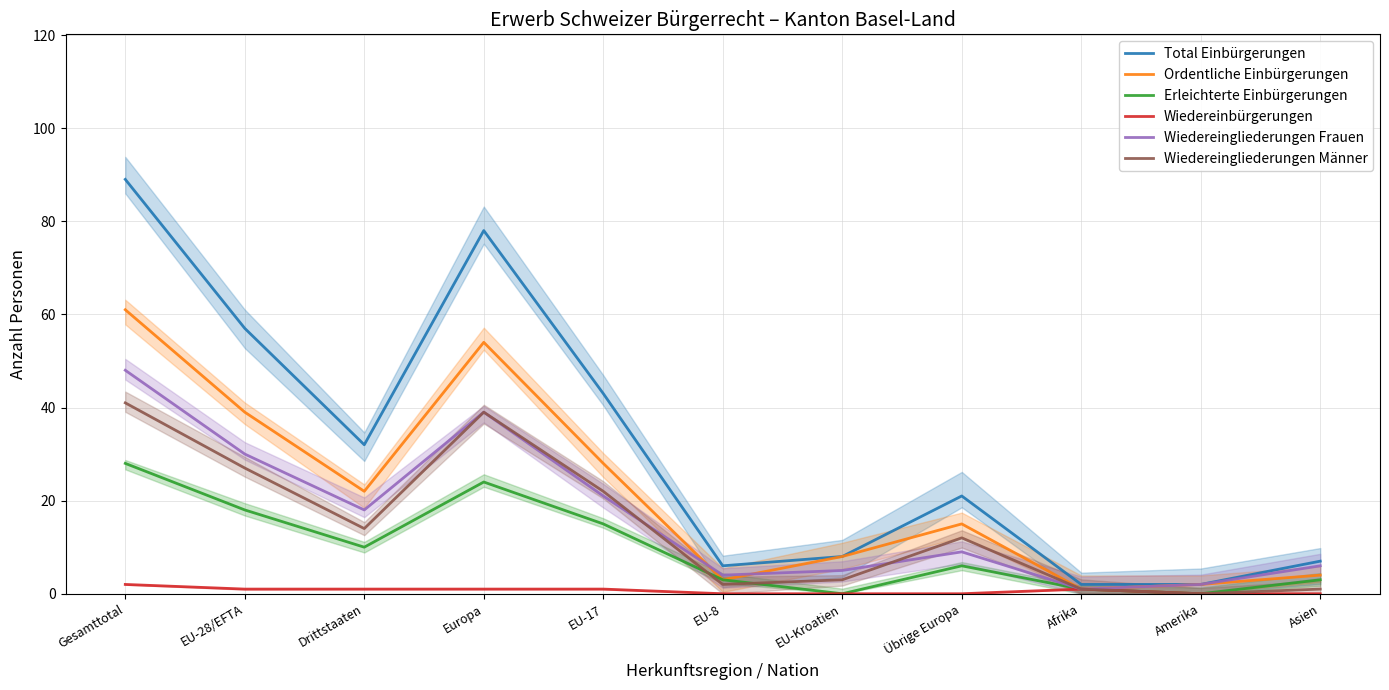

Reading left to right, what are all the values shown in this chart?

Total Einbürgerungen: 89	57	32	78	43	6	8	21	2	2	7
Ordentliche Einbürgerungen: 61	39	22	54	28	3	8	15	1	2	4
Erleichterte Einbürgerungen: 28	18	10	24	15	3	0	6	1	0	3
Wiedereinbürgerungen: 2	1	1	1	1	0	0	0	1	0	0
Wiedereingliederungen Frauen: 48	30	18	39	21	4	5	9	1	2	6
Wiedereingliederungen Männer: 41	27	14	39	22	2	3	12	1	0	1